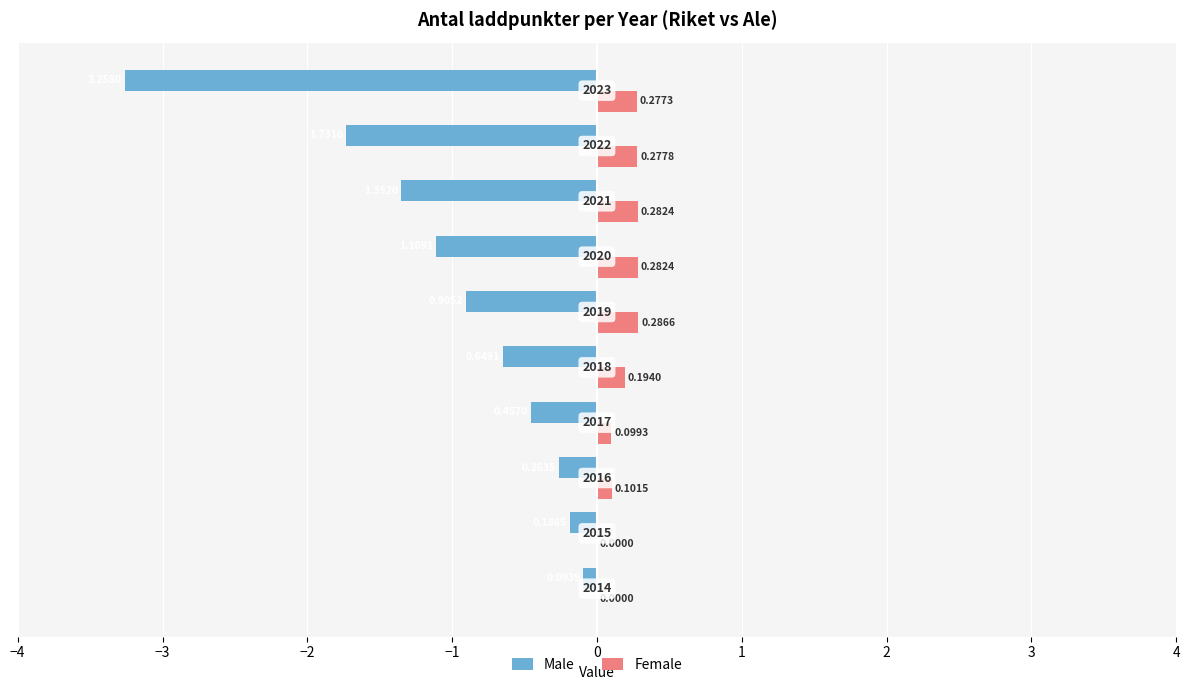

What is the difference between the maximum and minimum values in the Male series?

3.2